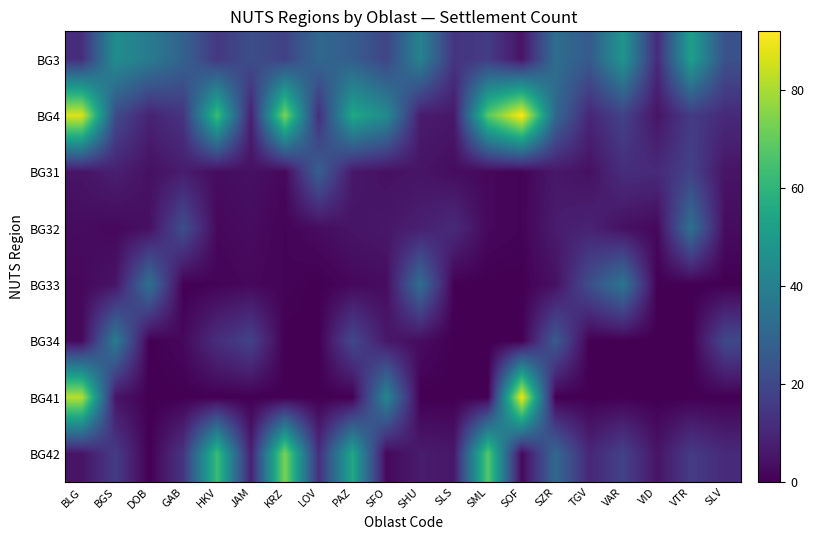

Reading right to left, extract all data points from this chart.

BG3: SLV=23	VTR=52	VID=11	VAR=48	TGV=26	SZR=33	SOF=5	SML=16	SLS=14	SHU=41	SFO=19	PAZ=27	LOV=31	KRZ=18	JAM=22	HKV=15	GAB=29	DOB=38	BGS=45	BLG=12
BG4: SLV=11	VTR=16	VID=5	VAR=18	TGV=10	SZR=31	SOF=92	SML=68	SLS=6	SHU=7	SFO=44	PAZ=55	LOV=12	KRZ=74	JAM=8	HKV=63	GAB=14	DOB=9	BGS=21	BLG=87
BG31: SLV=5	VTR=18	VID=11	VAR=12	TGV=4	SZR=6	SOF=1	SML=2	SLS=3	SHU=5	SFO=4	PAZ=6	LOV=28	KRZ=2	JAM=4	HKV=3	GAB=7	DOB=4	BGS=8	BLG=5
BG32: SLV=3	VTR=34	VID=2	VAR=4	TGV=9	SZR=7	SOF=1	SML=2	SLS=11	SHU=8	SFO=6	PAZ=5	LOV=3	KRZ=1	JAM=3	HKV=2	GAB=22	DOB=4	BGS=2	BLG=3
BG33: SLV=0	VTR=0	VID=0	VAR=36	TGV=22	SZR=4	SOF=0	SML=0	SLS=0	SHU=33	SFO=3	PAZ=2	LOV=0	KRZ=1	JAM=2	HKV=1	GAB=0	DOB=34	BGS=5	BLG=2
BG34: SLV=20	VTR=0	VID=0	VAR=0	TGV=0	SZR=26	SOF=0	SML=0	SLS=0	SHU=3	SFO=6	PAZ=20	LOV=0	KRZ=0	JAM=18	HKV=12	GAB=2	DOB=0	BGS=38	BLG=2
BG41: SLV=0	VTR=0	VID=0	VAR=0	TGV=0	SZR=0	SOF=90	SML=0	SLS=0	SHU=0	SFO=42	PAZ=0	LOV=0	KRZ=0	JAM=0	HKV=0	GAB=0	DOB=0	BGS=5	BLG=82
BG42: SLV=11	VTR=16	VID=5	VAR=18	TGV=10	SZR=31	SOF=2	SML=68	SLS=6	SHU=7	SFO=2	PAZ=55	LOV=12	KRZ=74	JAM=8	HKV=63	GAB=14	DOB=0	BGS=16	BLG=5